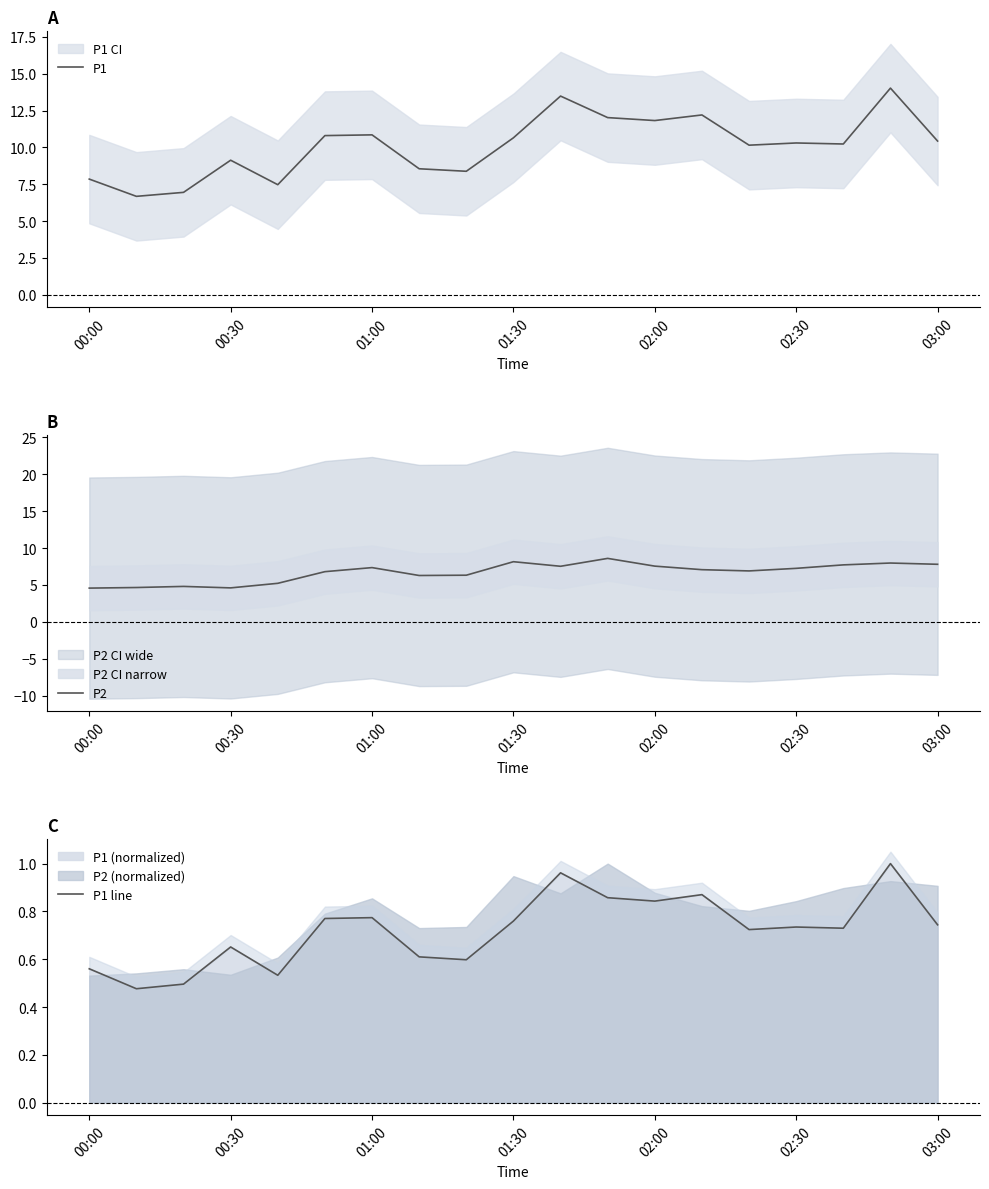

What is the highest value of the P1 series?

14.0